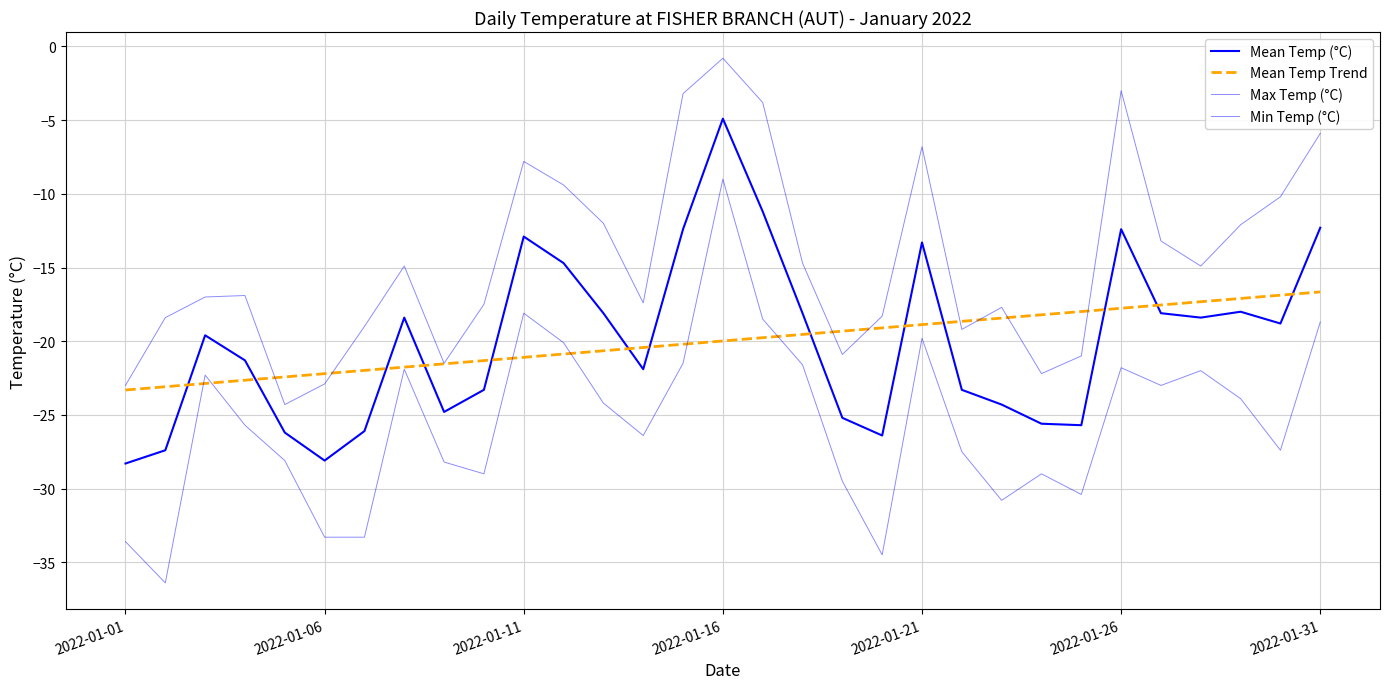

Is this an area chart (filled region under the line)?

No